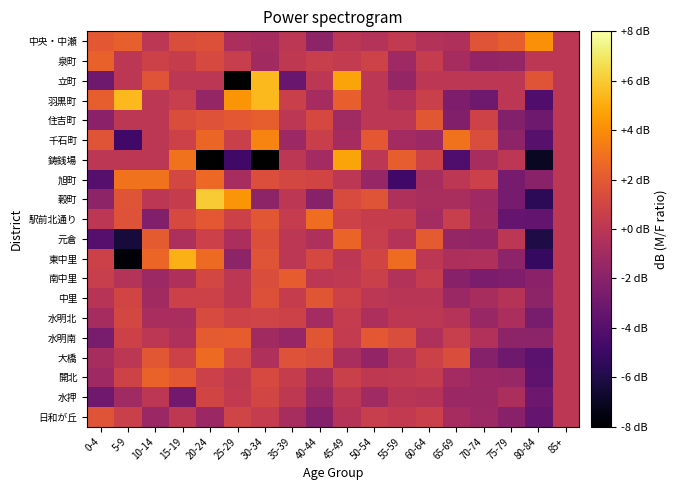

List the labels in order of 駅前北通り value, smallest first.

80-84, 75-79, 10-14, 70-74, 60-64, 0-4, 85+, 35-39, 55-59, 50-54, 65-69, 25-29, 45-49, 15-19, 5-9, 30-34, 20-24, 40-44